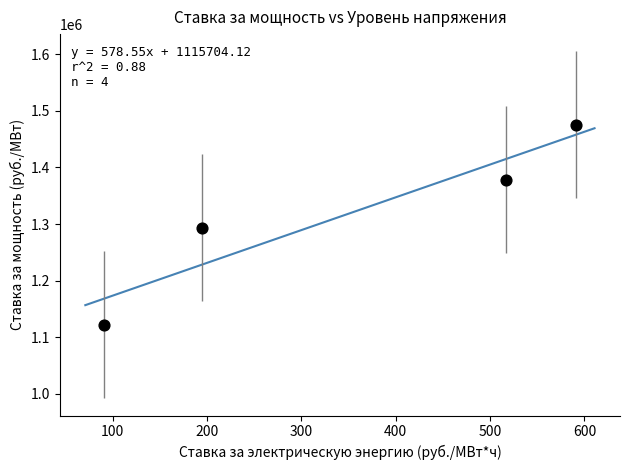

What is the average X value?

348.3